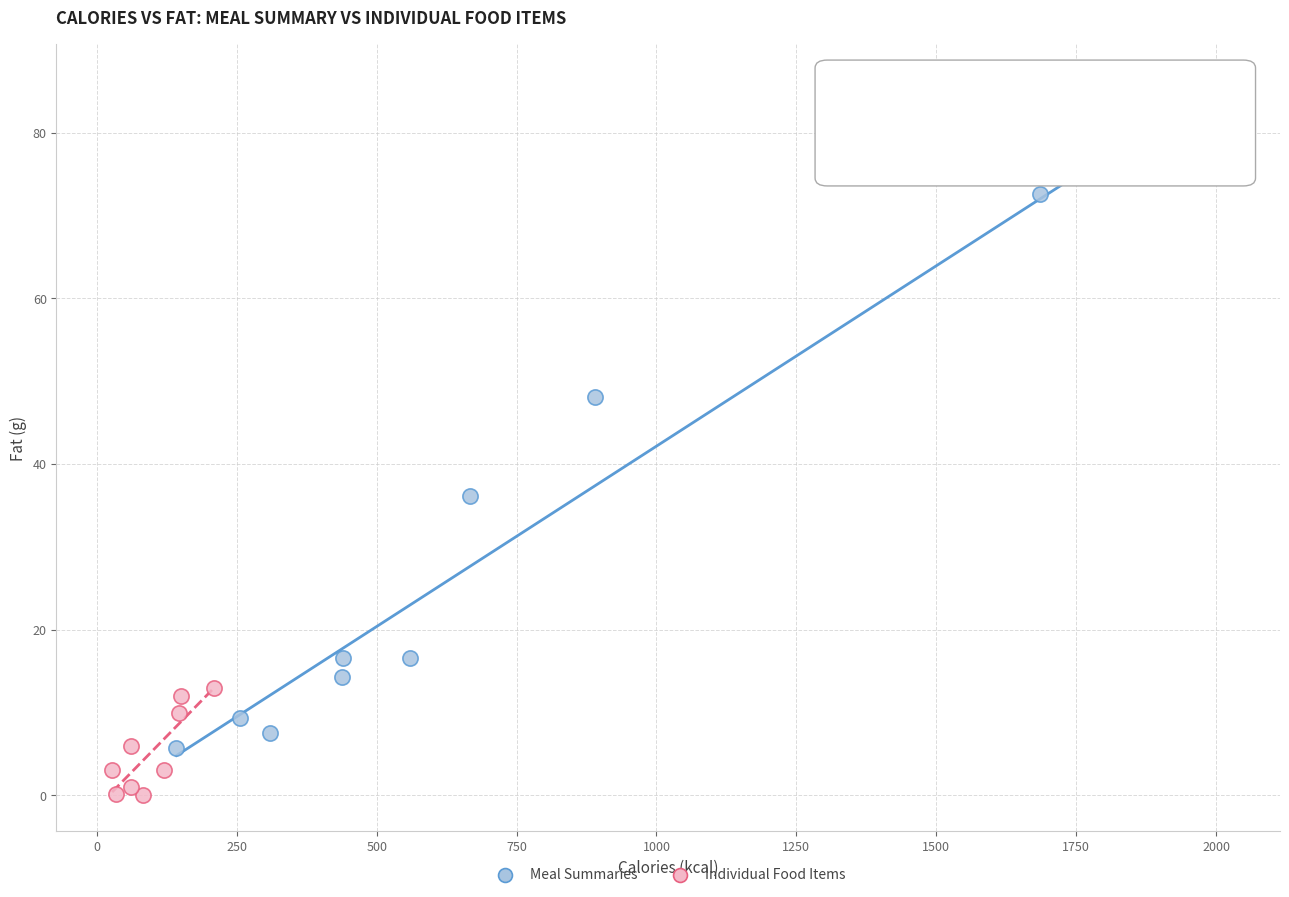

Which series has the largest Y range (max minus min)?

Meal Summaries